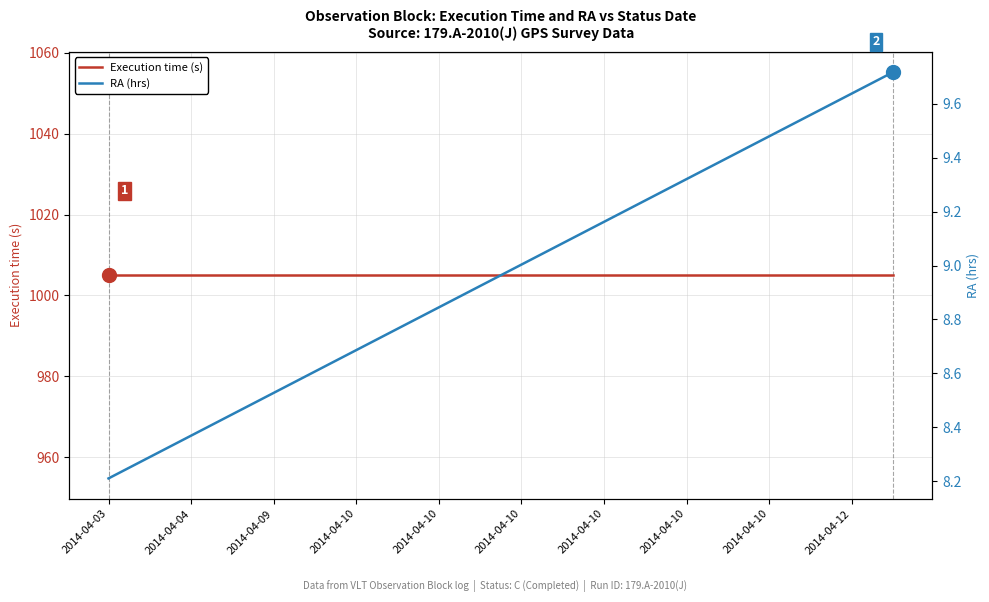

True or false: Execution time (s) has a value of 1005.0 at 2014-04-12.

True